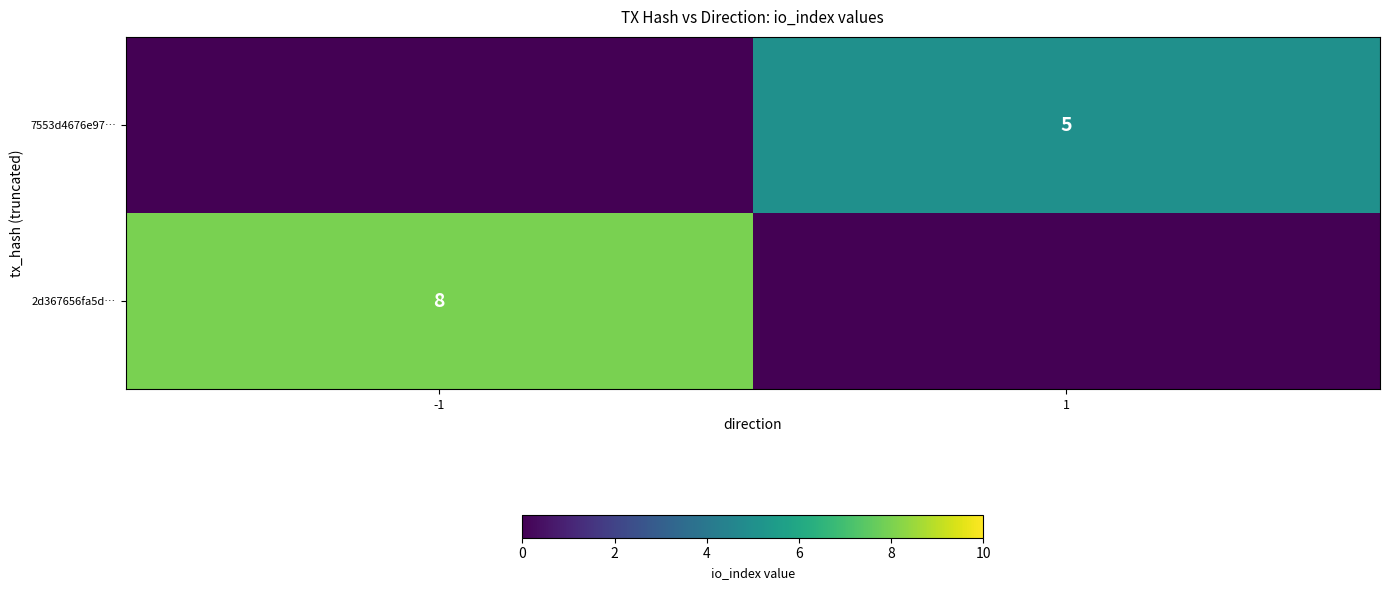

True or false: 7553d4676e97… has a value of 8 at 1.

False